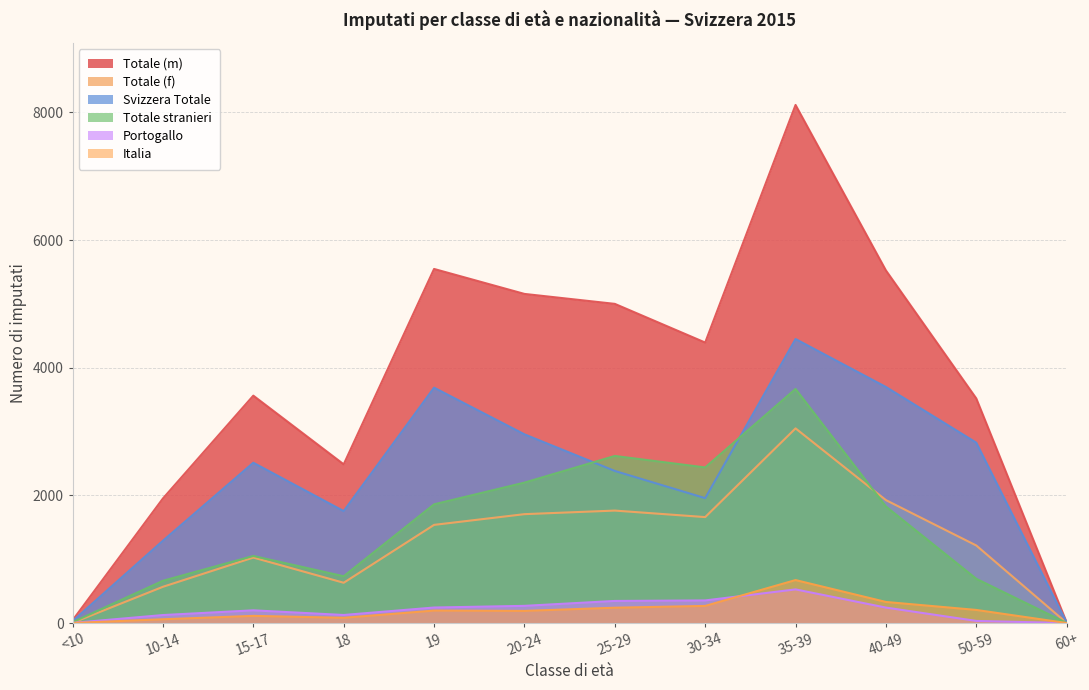

How many interior local valleys does the Italia series have?

2